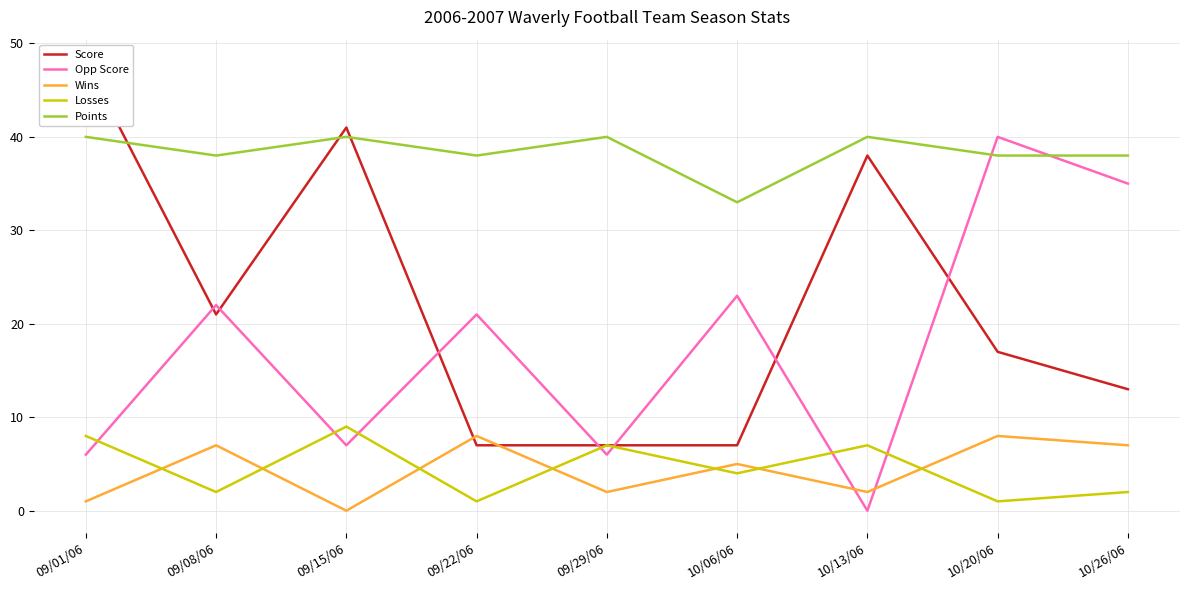

True or false: Losses and Points intersect in this chart.

False